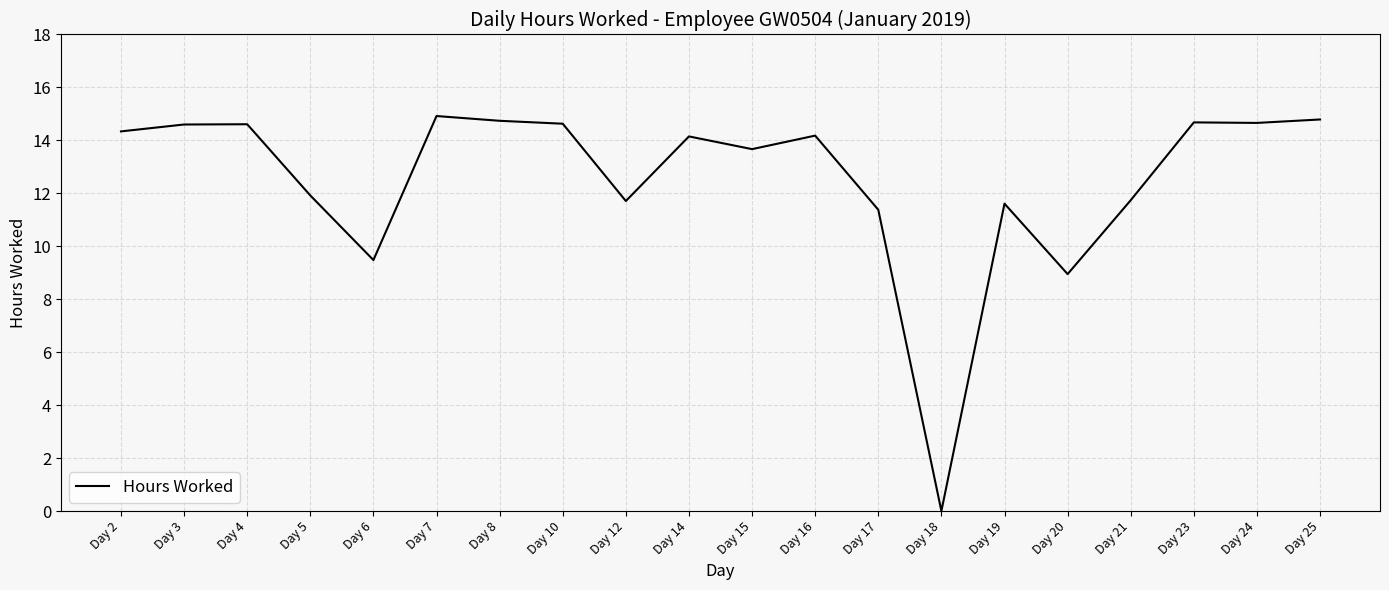

At which category does the chart reach its minimum across all series?

Day 18